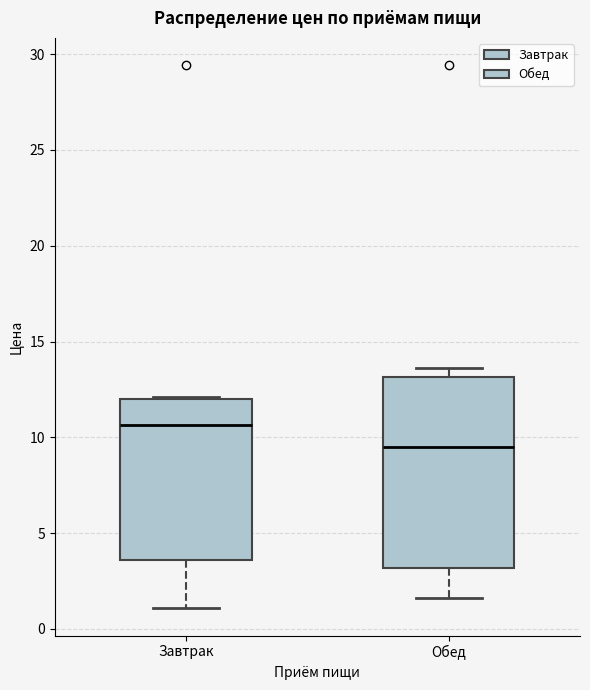

Reading left to right, transcribe this box plot: for each box, give where its median line is, the range the box spans, and where its two whiskers end, as read against the y-axis. The values are not printed on the chart, so give them approximately, as read against the axis.

Завтрак: median 10.5, box 3.5 to 12.0, whiskers 1.0 to 12.0
Обед: median 9.5, box 3.0 to 13.0, whiskers 1.5 to 13.5